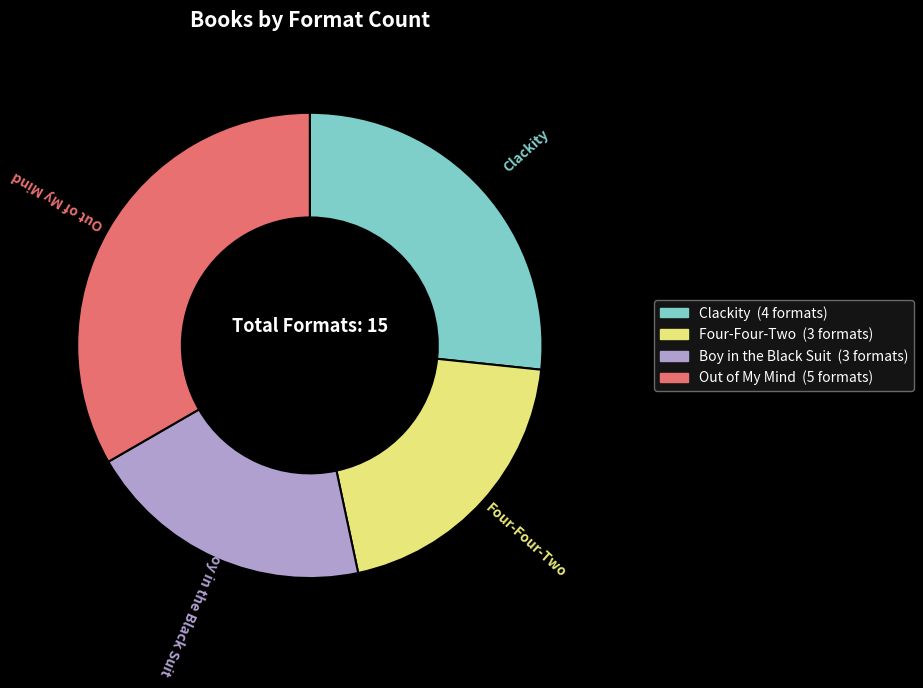

What is the largest slice in the pie chart?

Out of My Mind